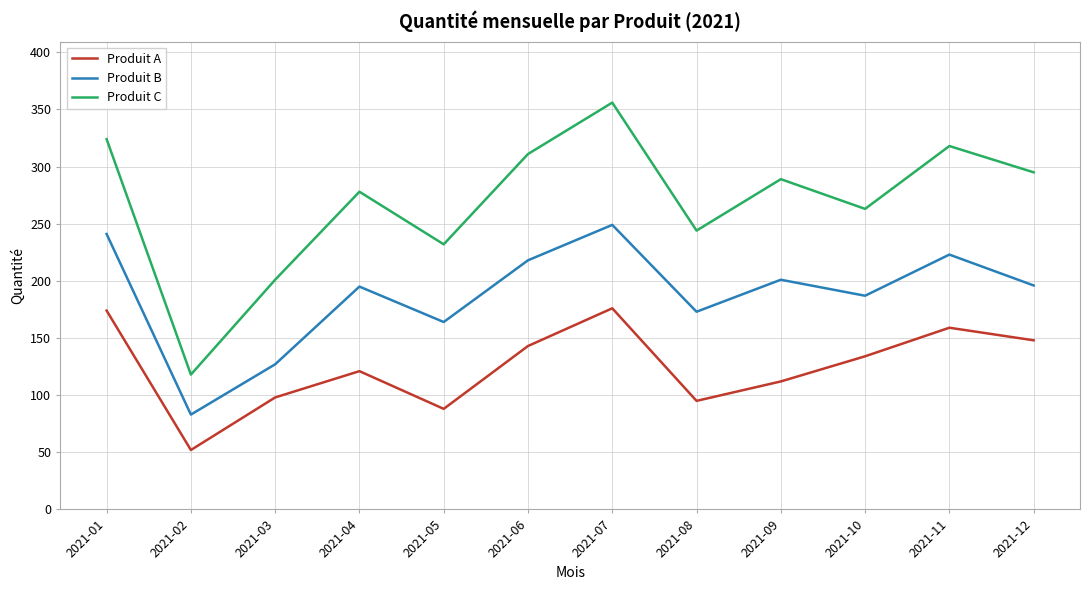

What value does the Produit A series have at 2021-03, to the nearest 5?

100